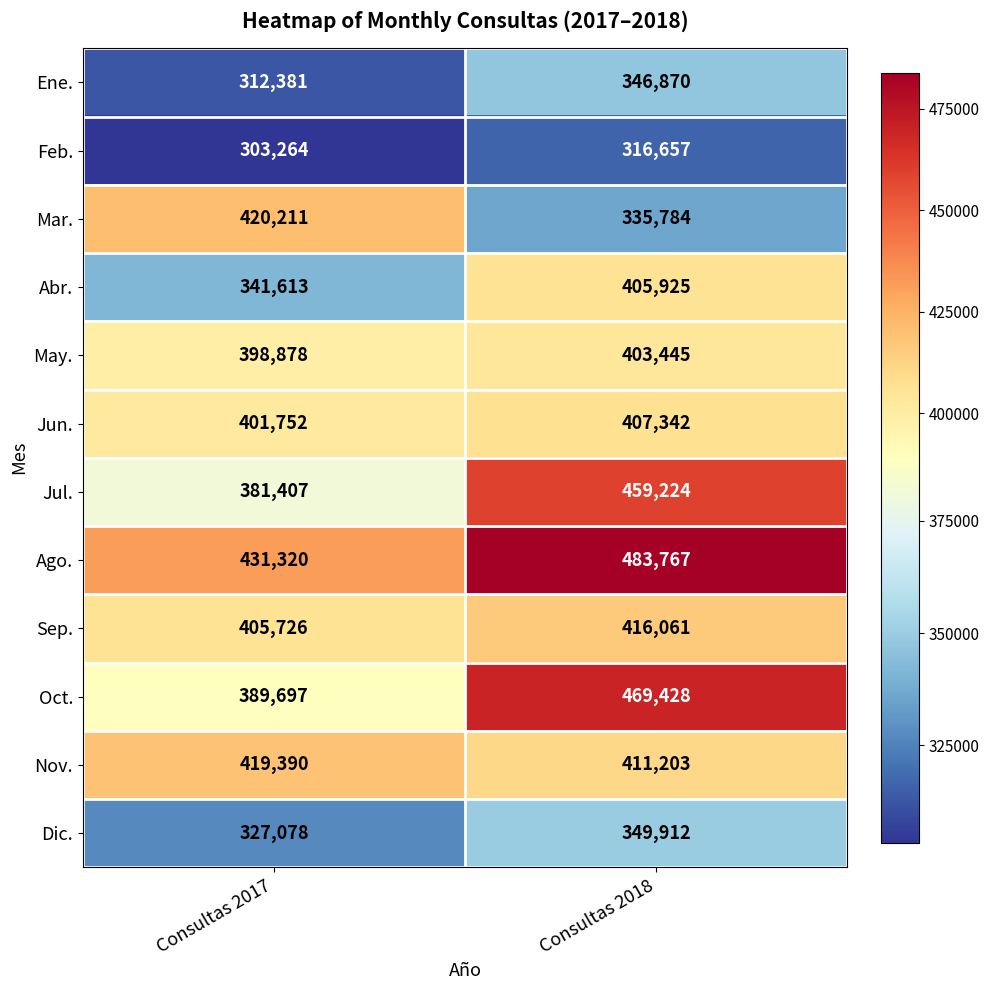

At how many categories does at least one series exceed 376227?

2